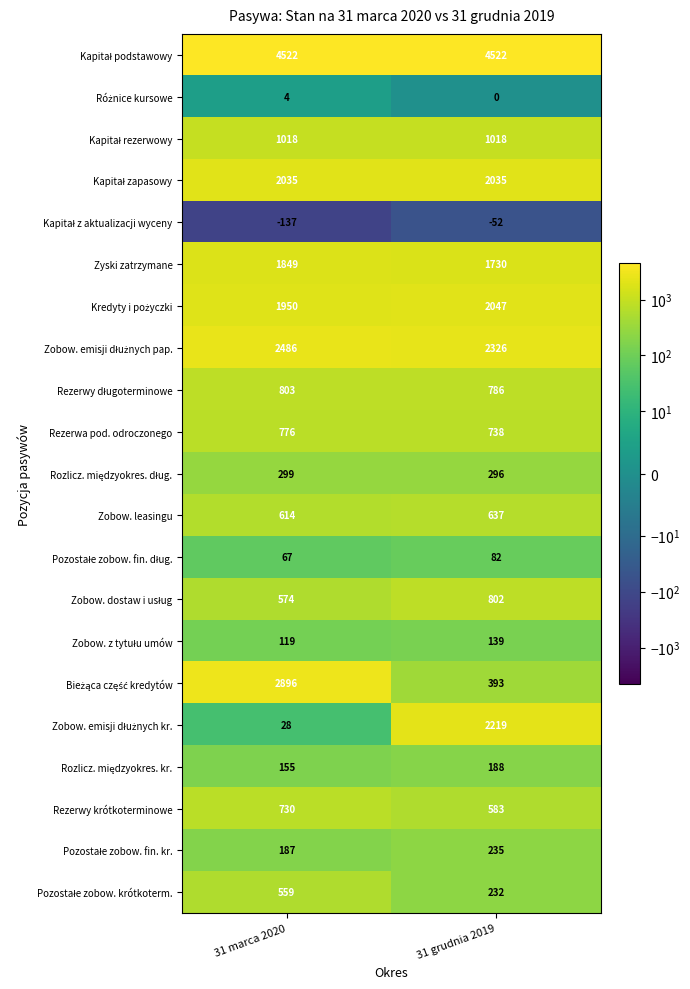

Count the number of categories in the chart.

2